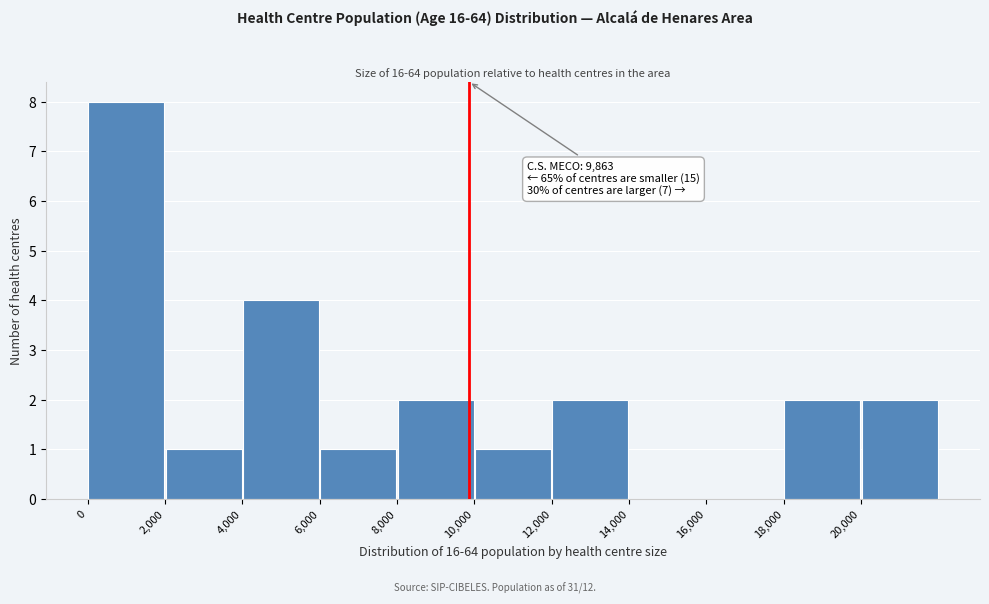

Over which range of the x-axis is the bar tallest?

0 to 2000